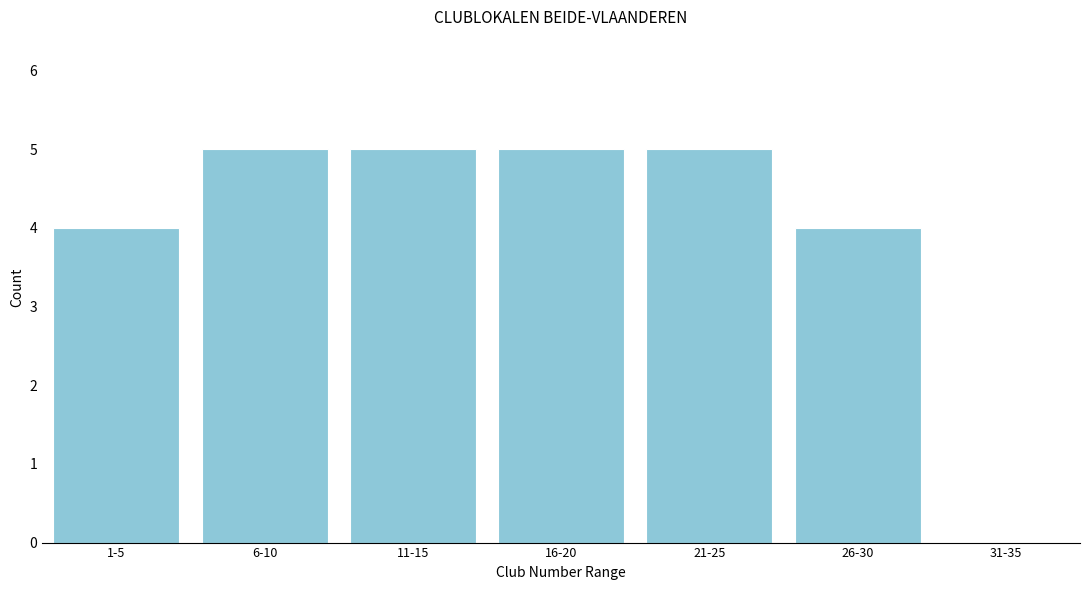

Reading left to right, list all the values displayed in this chart.

1-5=4	6-10=5	11-15=5	16-20=5	21-25=5	26-30=4	31-35=0